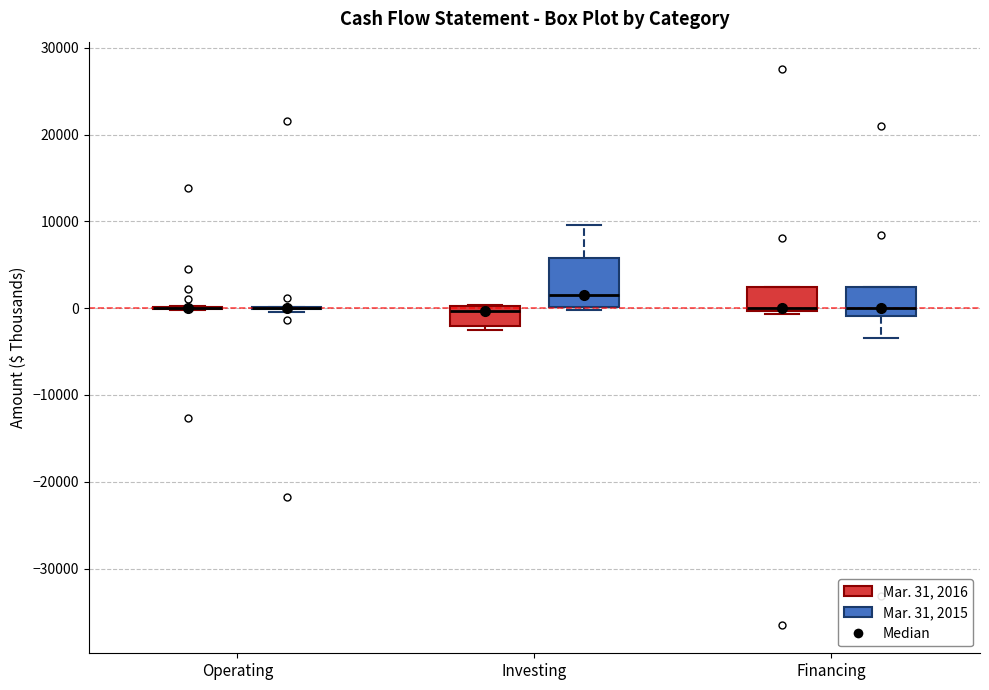

Where is the lower edge of the box for Investing (Mar. 31, 2016) on the y-axis? The values are not printed on the chart, so give them approximately, as read against the axis.

-2000